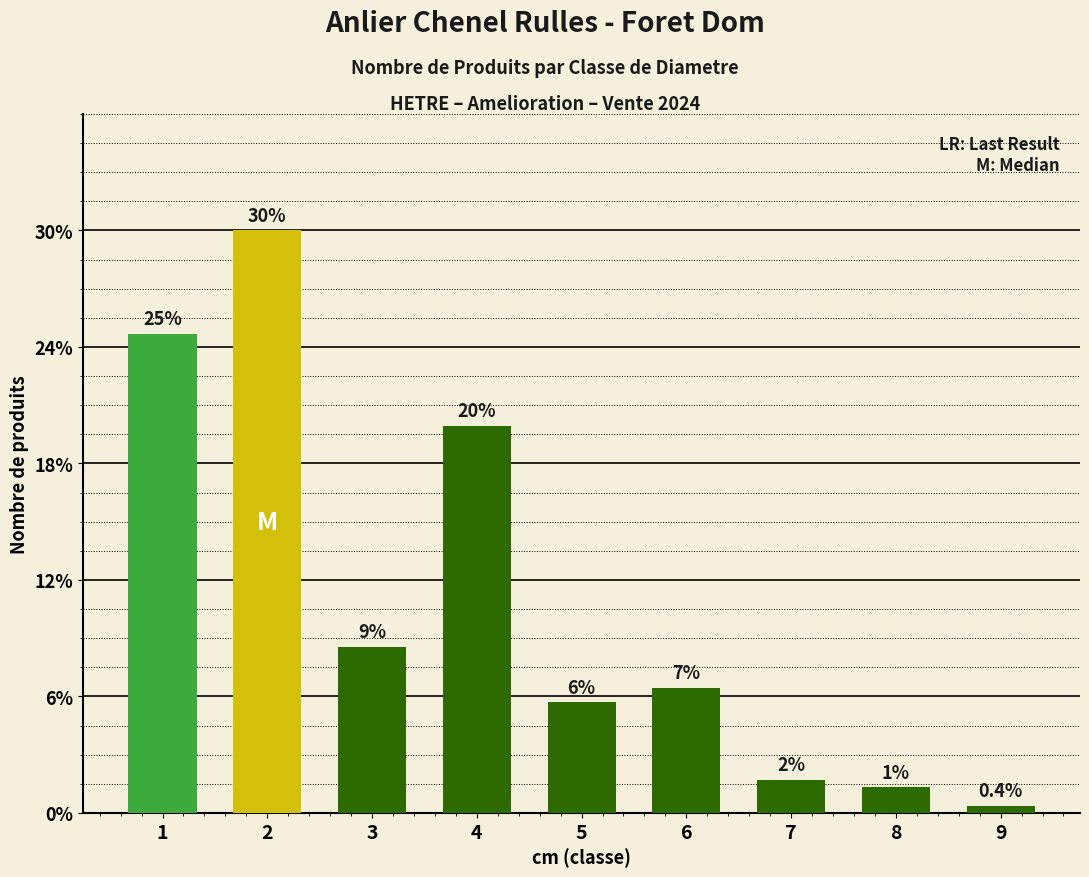

Between 4 and 9, which is larger?

4